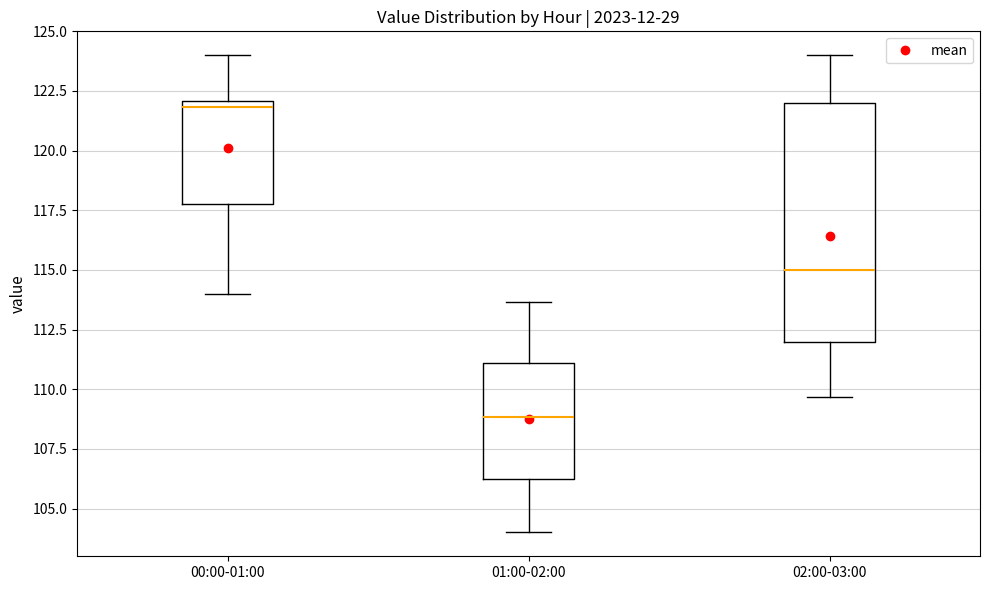

Which box is the tallest, from its lower edge to its upper edge?

02:00-03:00